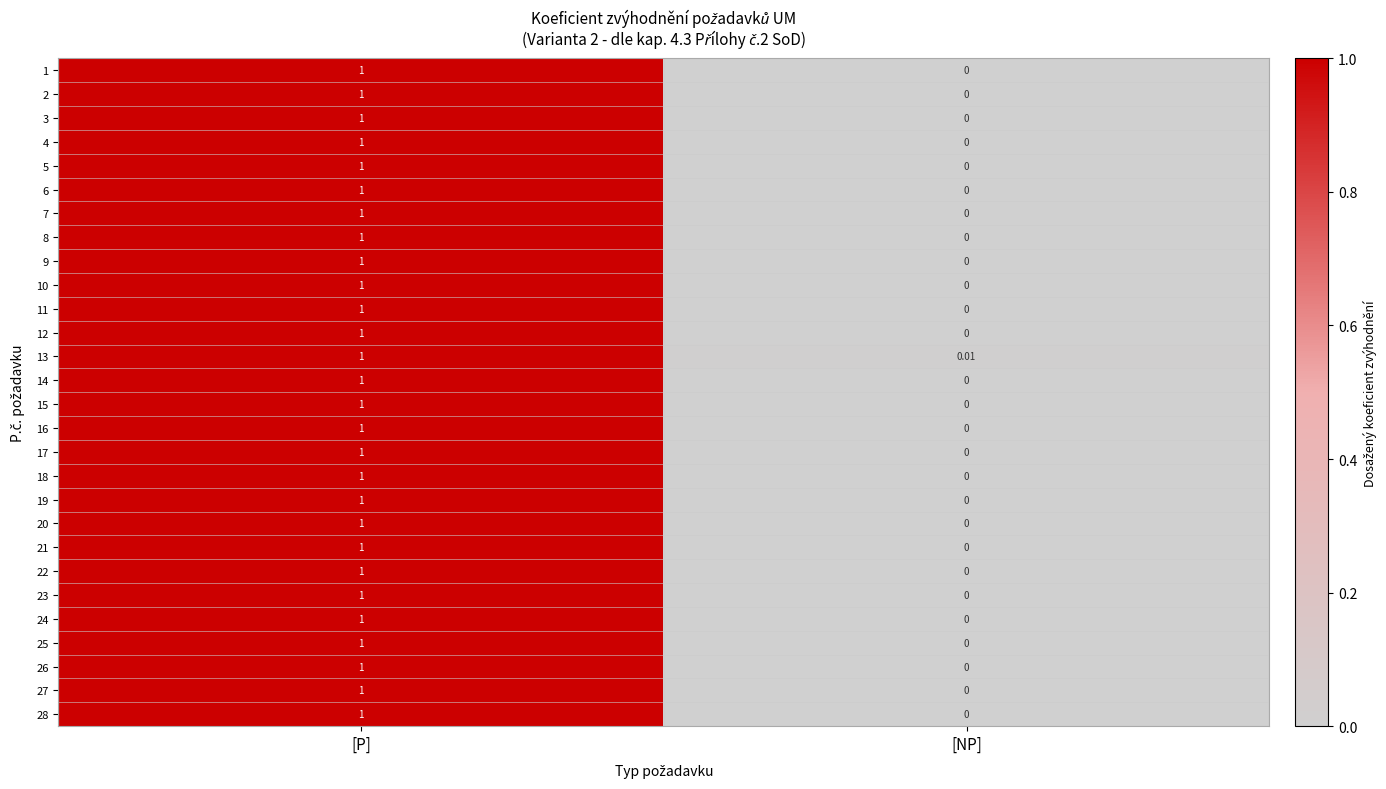

Rank the categories by 13 value from highest to lowest.

[P], [NP]